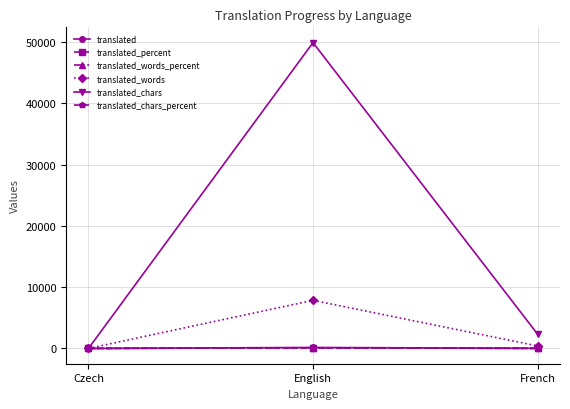

Which label corresponds to the largest value in the chart?

English